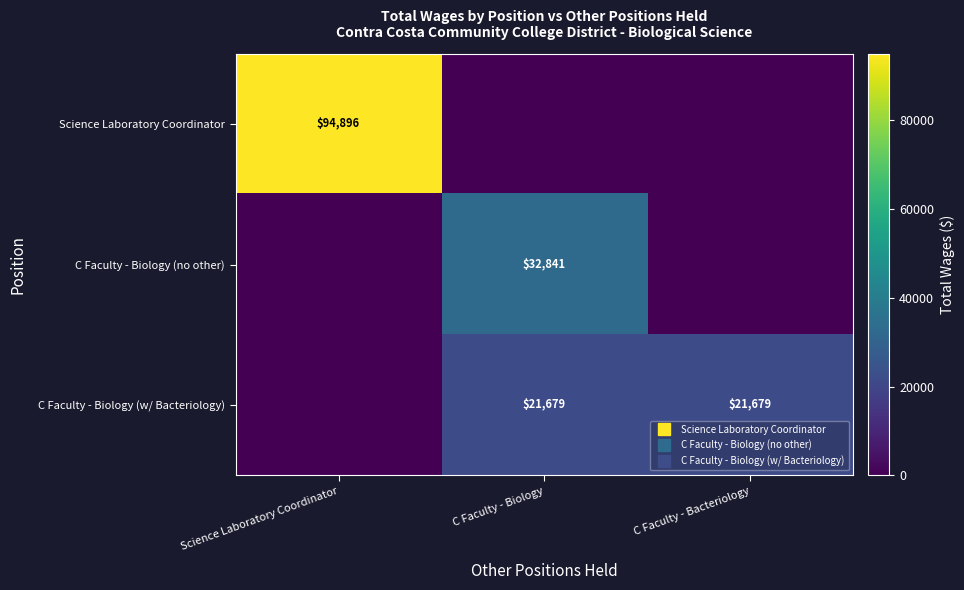

Count the number of data series in this chart.

3